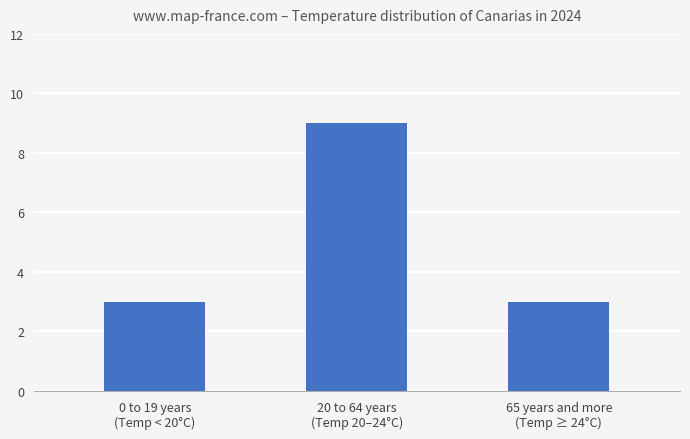

Count the values in the range 3 to 9.

3